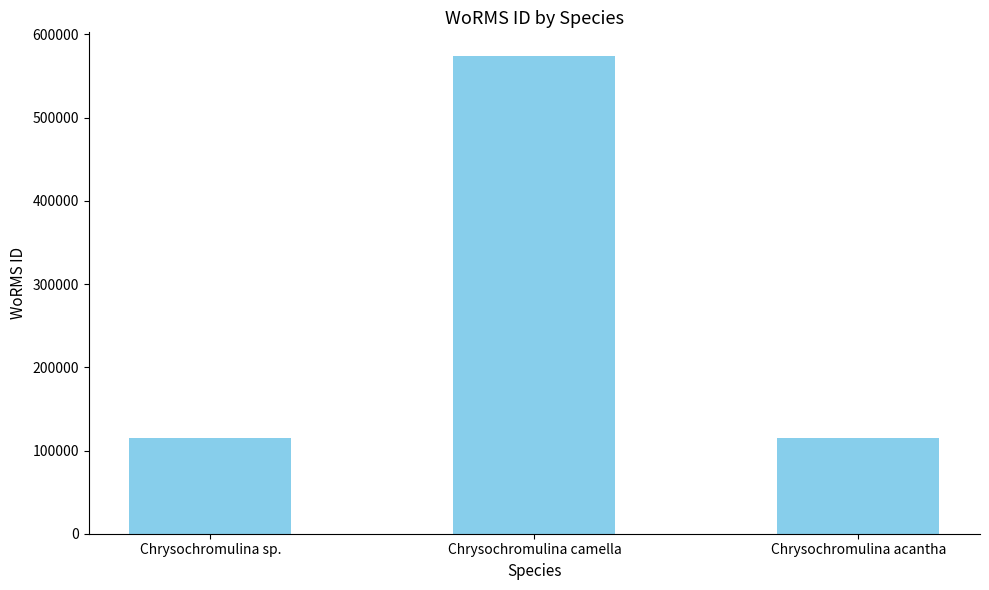

True or false: the data shows 158880 at Chrysochromulina camella.

False